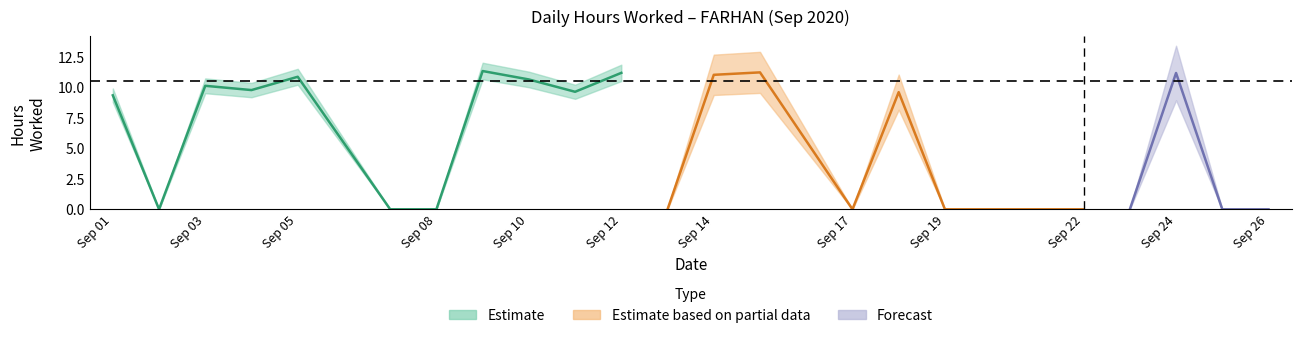

True or false: there are more than 2 points higher than both neighbors.

True